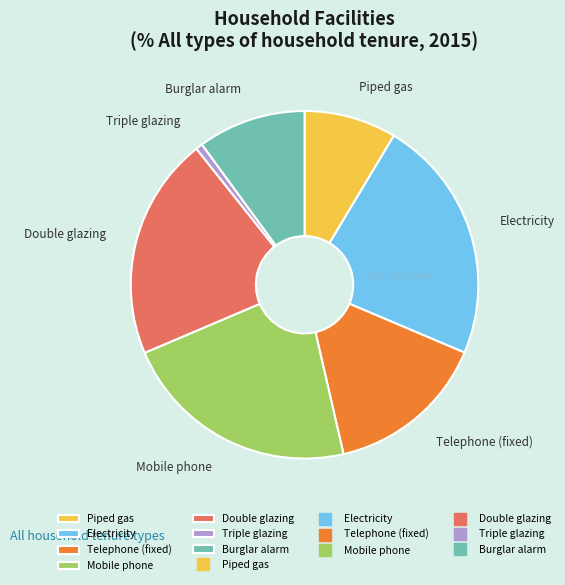

Rank the categories by value from lowest to highest.

Triple glazing, Piped gas, Burglar alarm, Telephone (fixed), Double glazing, Mobile phone, Electricity